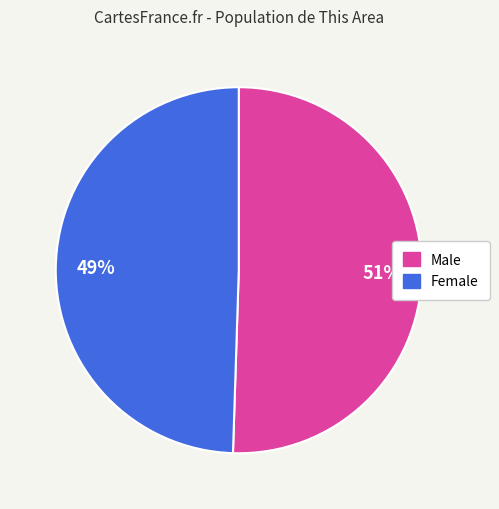

Which slice is the largest?

Male